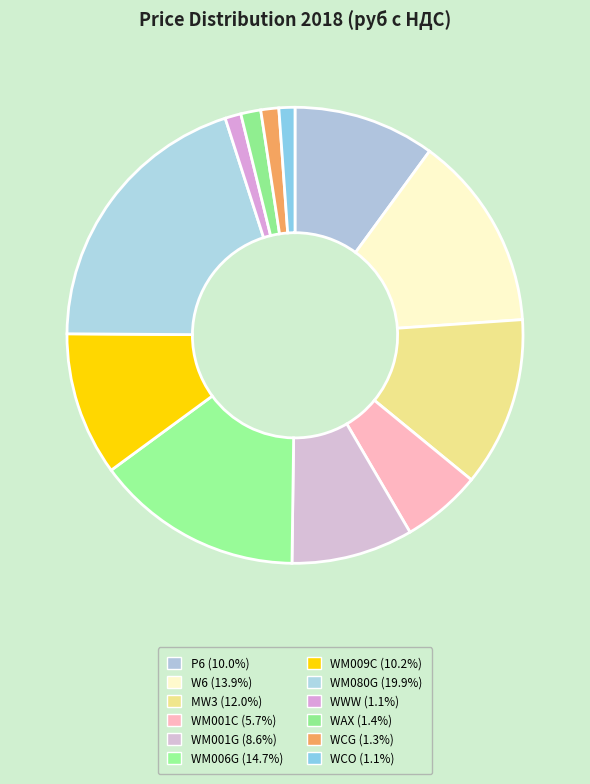

Which category has the biggest portion of the pie?

WM080G